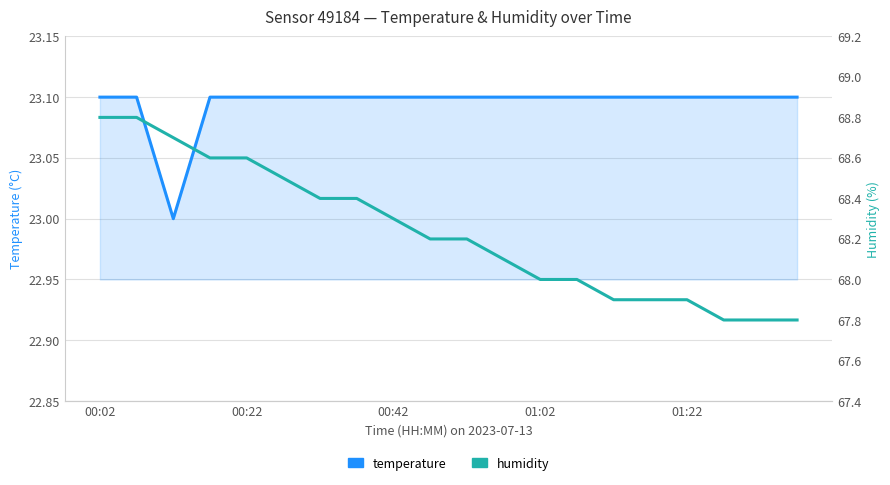

Rank the series by their average value, from highest to lowest.

humidity, temperature